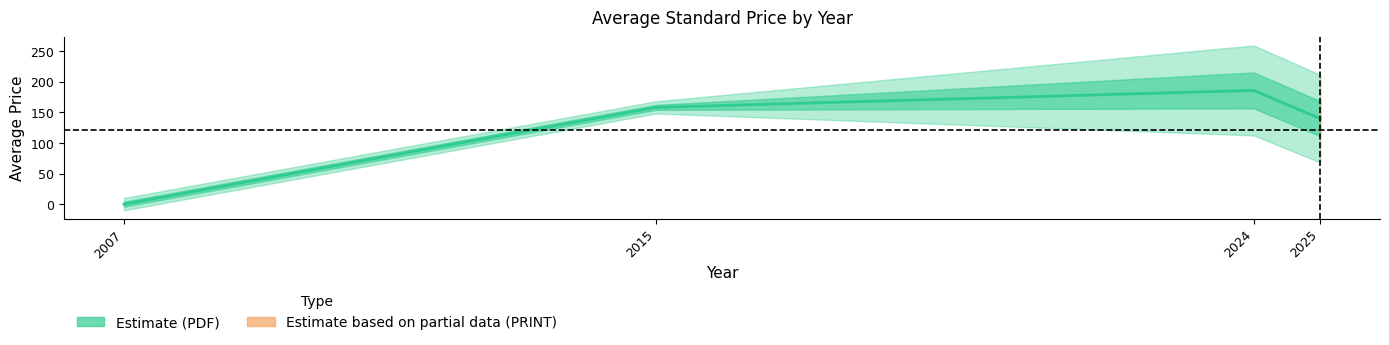

Rank the categories by value from lowest to highest.

2007, 2025, 2015, 2024